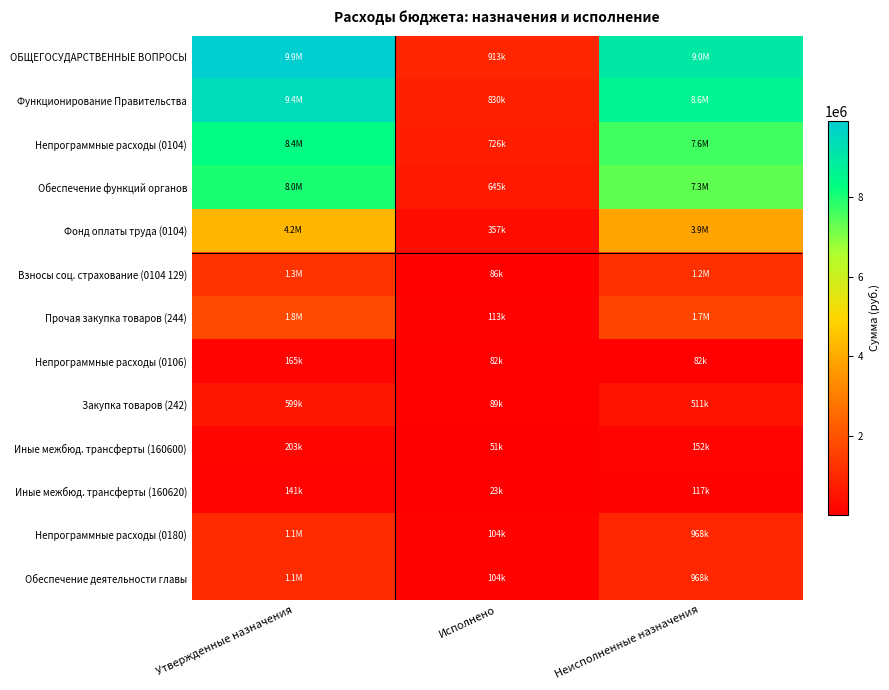

Rank the series by their maximum value, from lowest to highest.

Иные межбюд. трансферты (160620), Непрограммные расходы (0106), Иные межбюд. трансферты (160600), Закупка товаров (242), Непрограммные расходы (0180), Обеспечение деятельности главы, Взносы соц. страхование (0104 129), Прочая закупка товаров (244), Фонд оплаты труда (0104), Обеспечение функций органов, Непрограммные расходы (0104), Функционирование Правительства, ОБЩЕГОСУДАРСТВЕННЫЕ ВОПРОСЫ